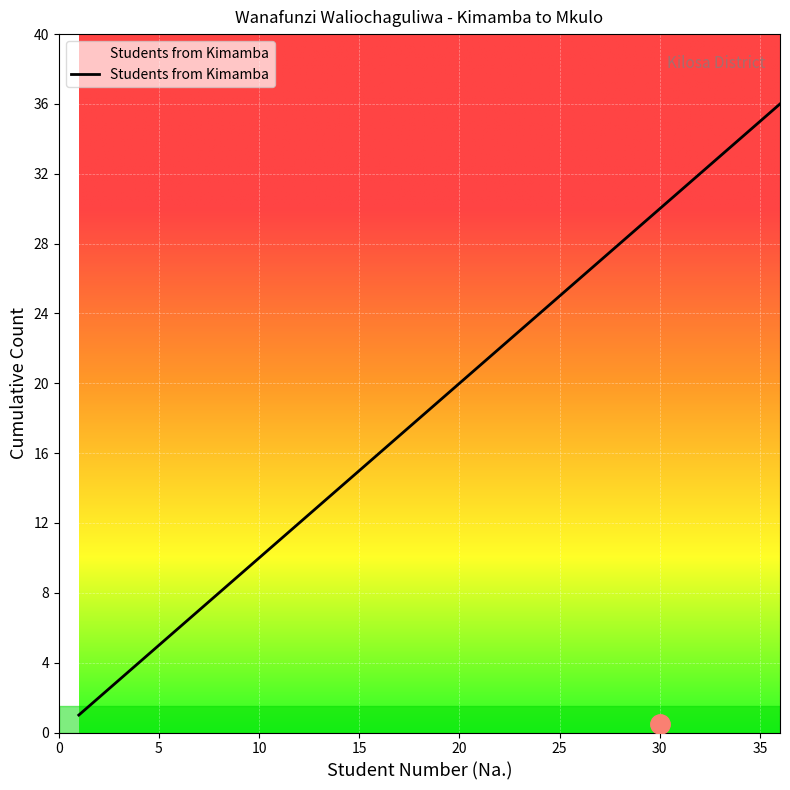

Reading left to right, list all the values displayed in this chart.

1	2	3	4	5	6	7	8	9	10	11	12	13	14	15	16	17	18	19	20	21	22	23	24	25	26	27	28	29	30	31	32	33	34	35	36